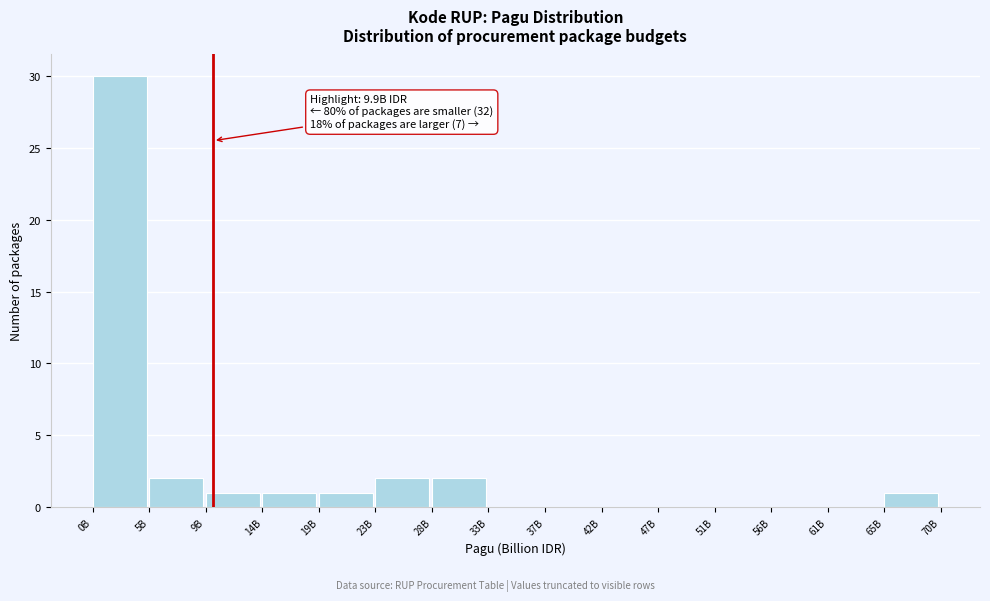

Reading right to left, what are all the values shown in this chart?

65B=1	61B=0	56B=0	51B=0	47B=0	42B=0	37B=0	33B=0	28B=2	23B=2	19B=1	14B=1	9B=1	5B=2	0B=30